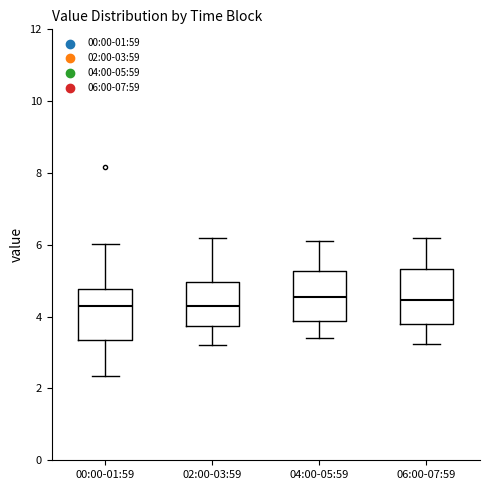

Where is the upper edge of the box for 04:00-05:59 on the y-axis? The values are not printed on the chart, so give them approximately, as read against the axis.

5.2